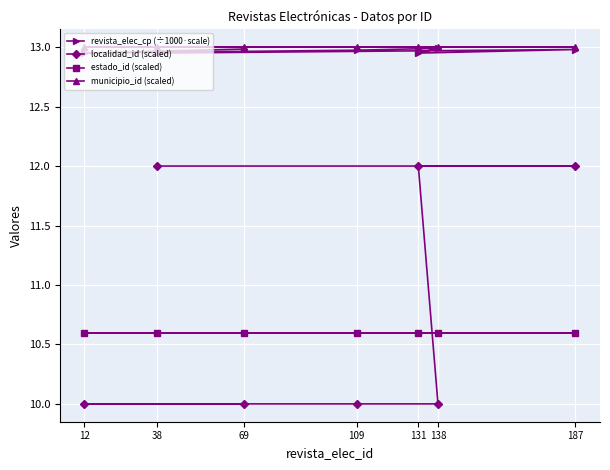

At how many categories does at least one series exceed 12?

7